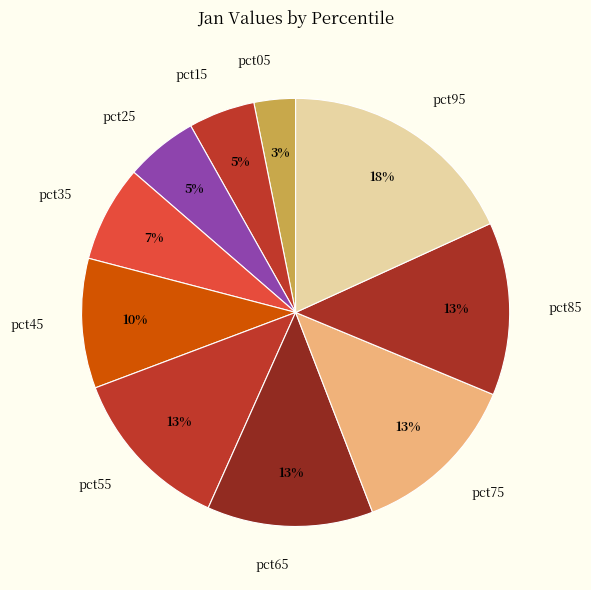

Combined, do pct45 and pct05 account for over 50%?

No